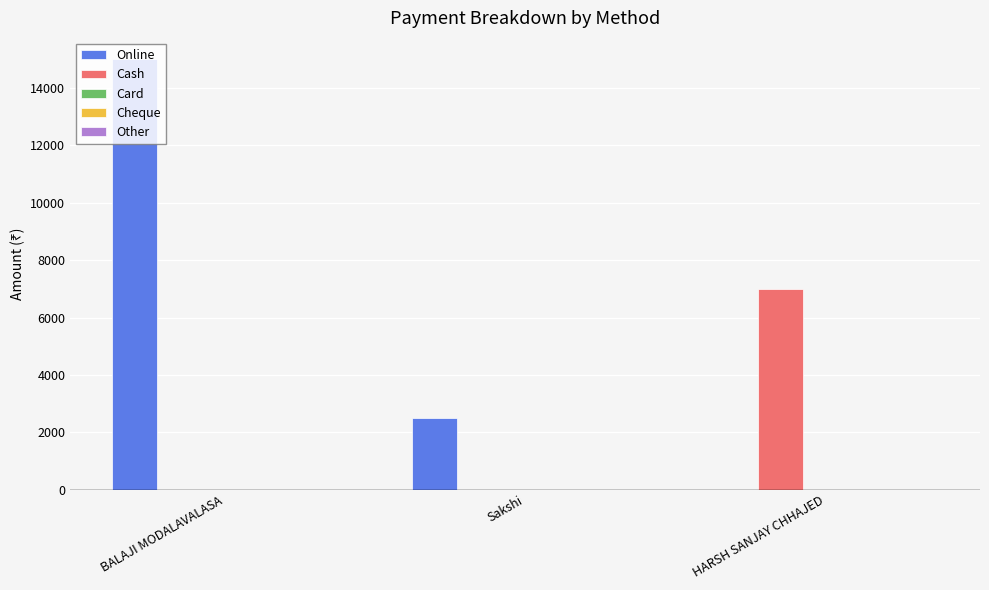

The Online series shows 15000 at BALAJI MODALAVALASA. True or false?

True